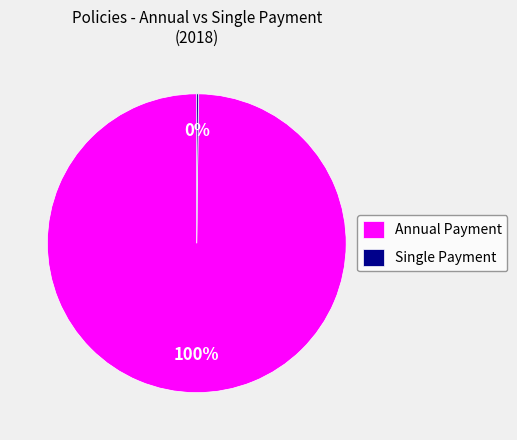

Which slice is the largest?

Annual Payment